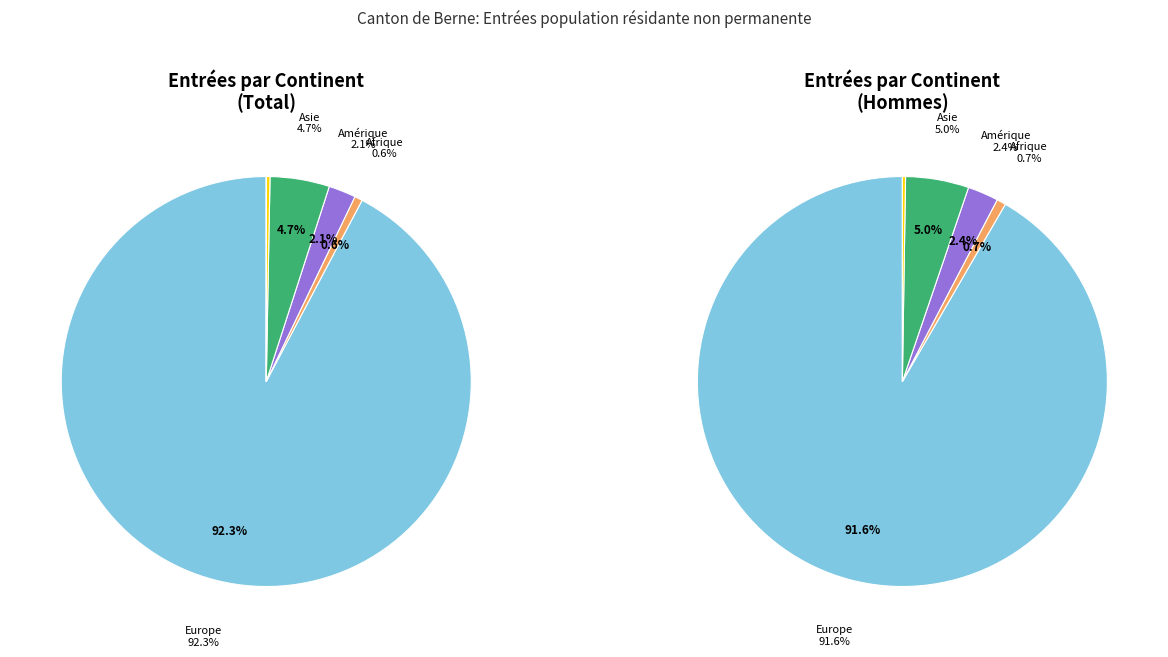

What percentage is NOT represented by Afrique?

99.4%